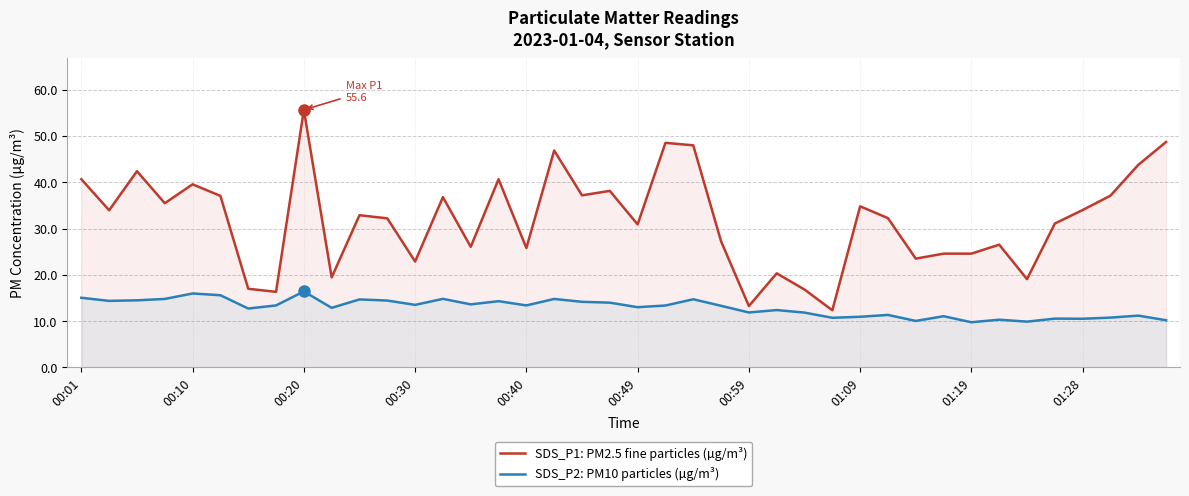

Reading left to right, transcribe all the data shown in this chart.

SDS_P1: PM2.5 fine particles (µg/m³): 40.6	34.0	42.4	35.5	39.5	37.0	17.0	16.3	55.6	19.4	32.9	32.2	22.9	36.8	26.1	40.6	25.8	46.9	37.2	38.1	30.9	48.5	48.0	27.2	13.3	20.3	16.8	12.3	34.8	32.2	23.5	24.6	24.6	26.5	19.1	31.1	34.0	37.1	43.8	48.7
SDS_P2: PM10 particles (µg/m³): 15.1	14.4	14.5	14.8	16.0	15.6	12.7	13.4	16.4	12.9	14.7	14.4	13.5	14.8	13.6	14.3	13.4	14.8	14.2	14.0	13.0	13.4	14.7	13.3	11.9	12.4	11.8	10.7	10.9	11.3	10.1	11.1	9.8	10.3	9.9	10.6	10.5	10.8	11.2	10.2